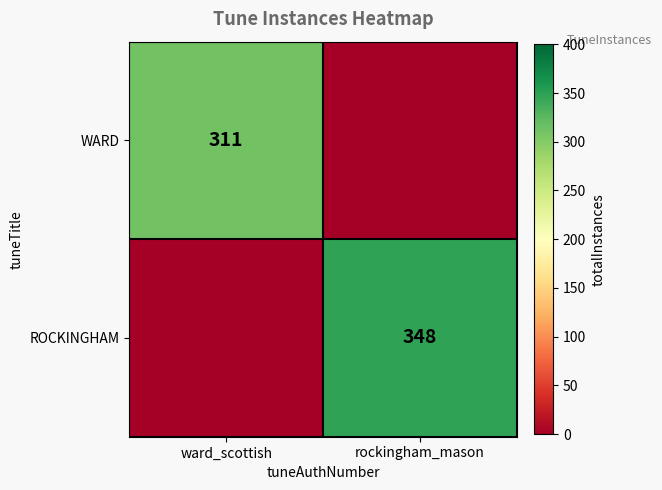

Is it true that ROCKINGHAM equals 348 at rockingham_mason?

True